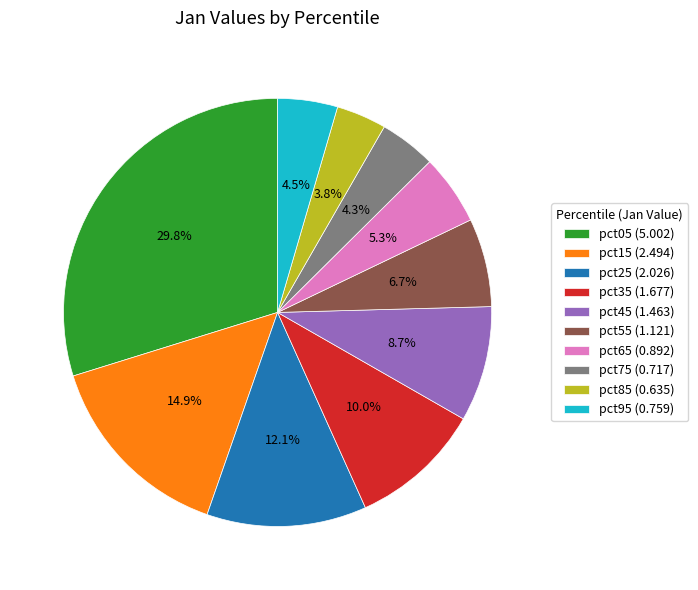

Combined, do pct45 and pct05 account for over 50%?

No